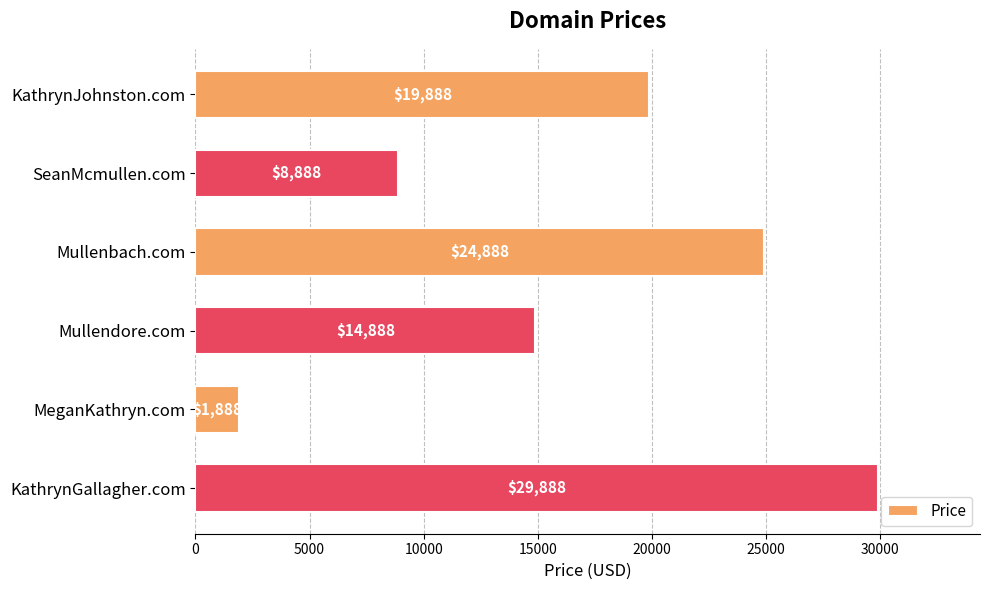

The chart shows a value of 19888 at KathrynJohnston.com. True or false?

True